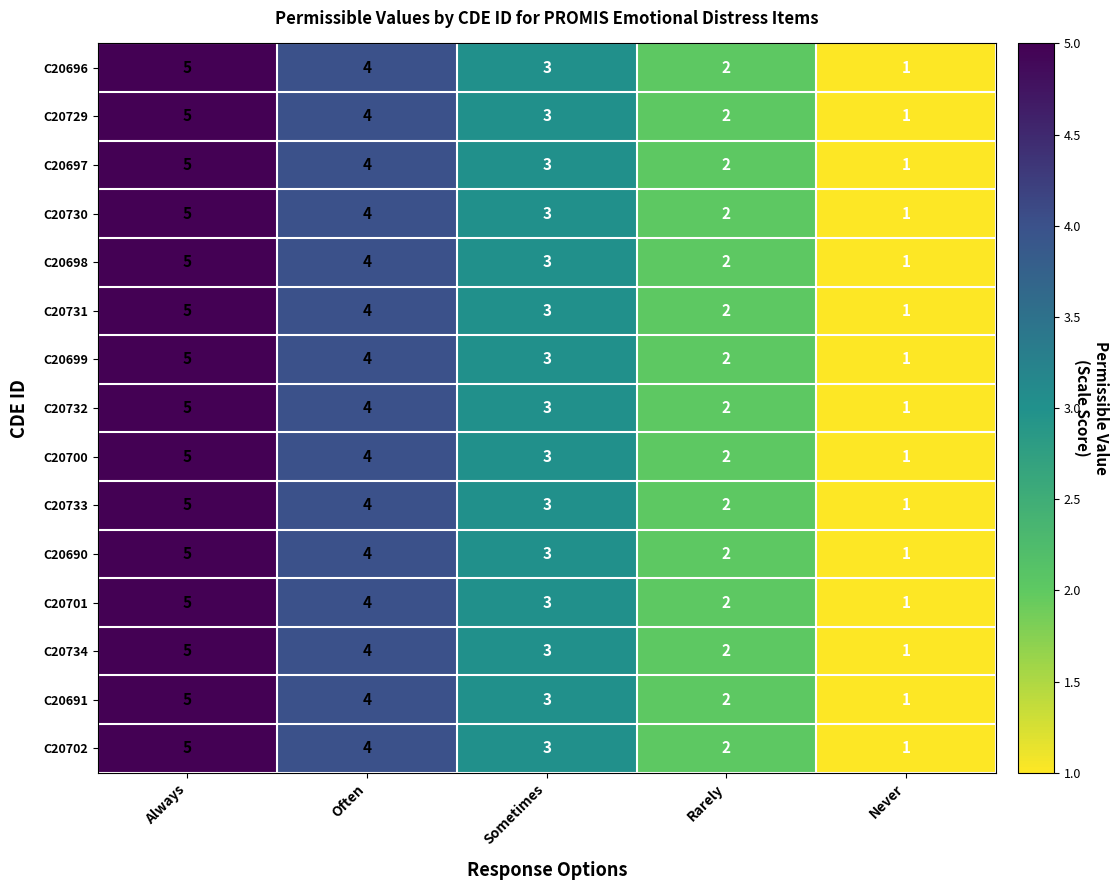

What is the difference between the maximum and minimum values in the C20731 series?

4